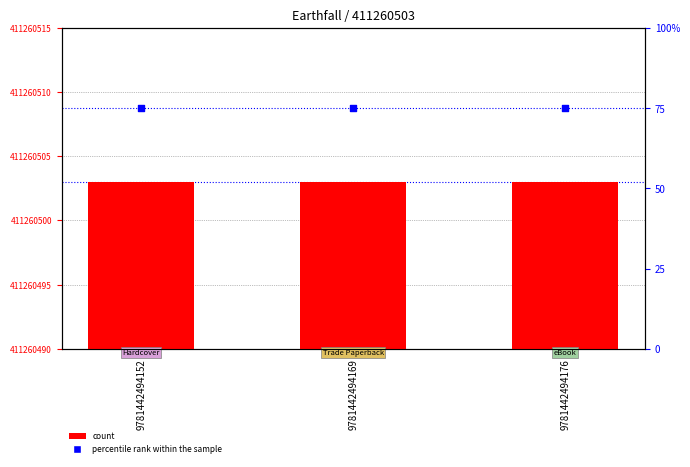

Which series has the largest Y range (max minus min)?

Key